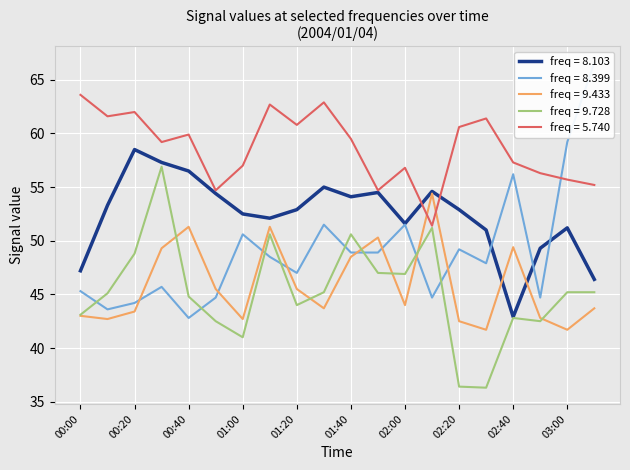

What is the highest value of the freq = 8.103 series?

58.5